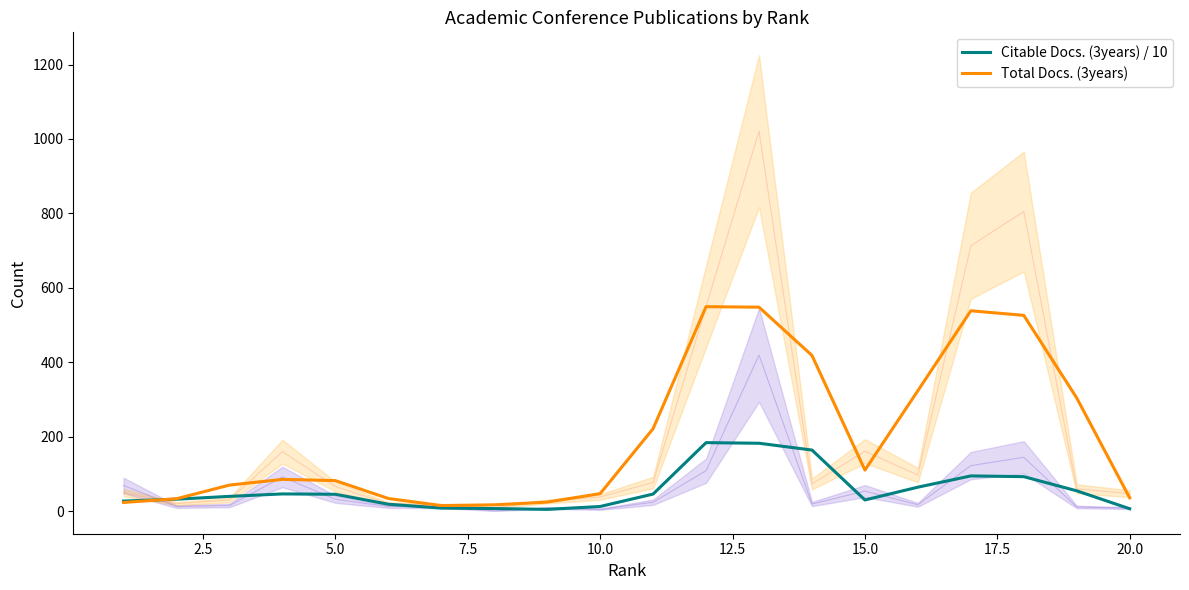

What is the difference between the highest and lowest values at 20.0?

29.3